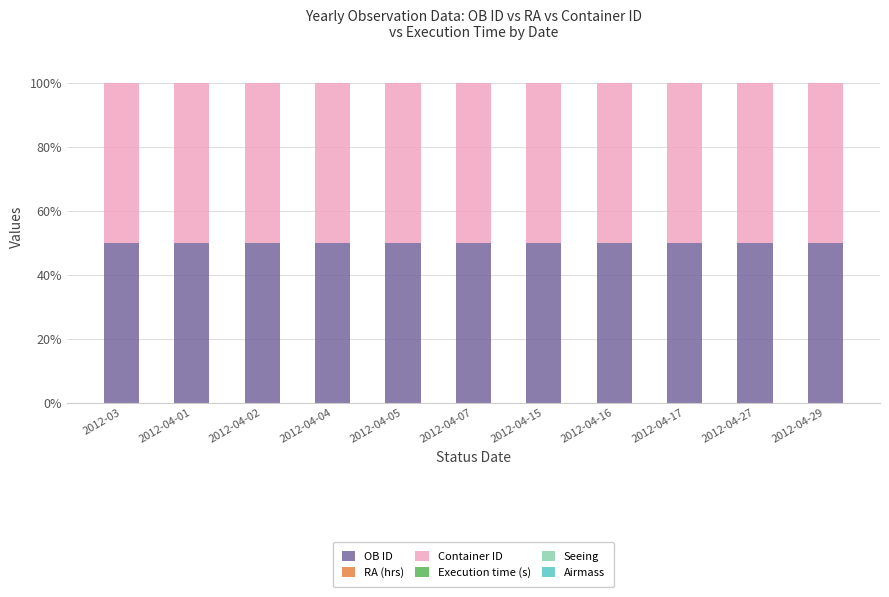

What is the maximum value for OB ID?

50.0